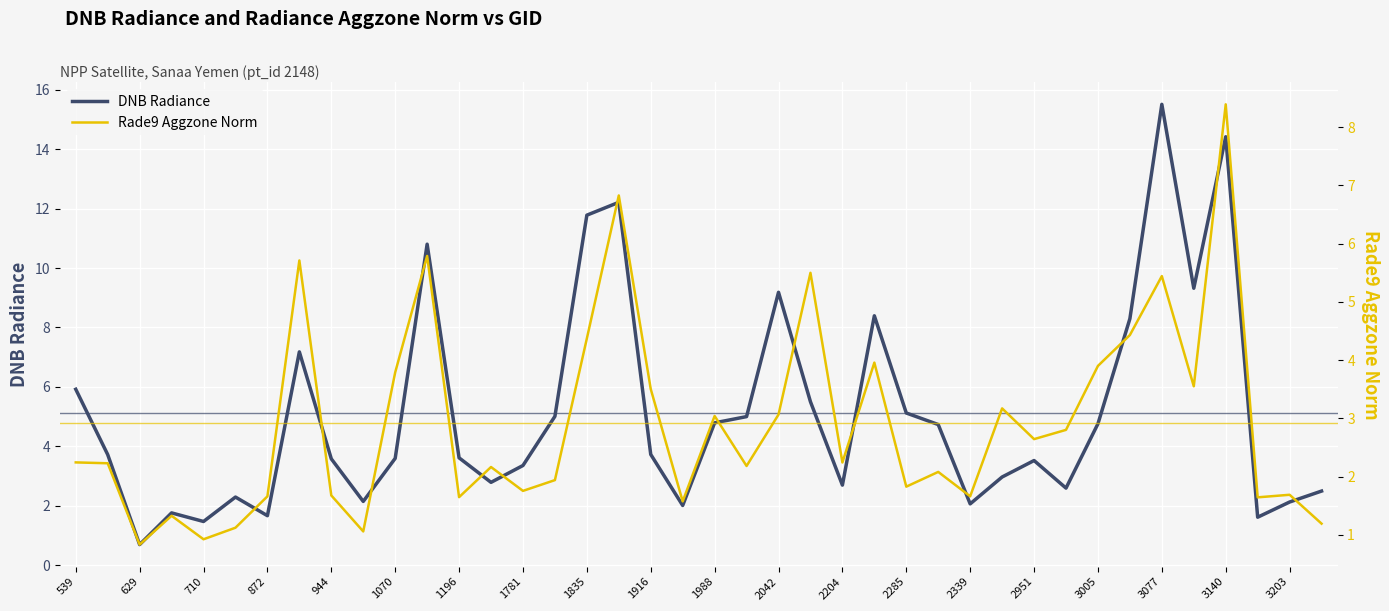

At which label does DNB Radiance reach its peak?

3077